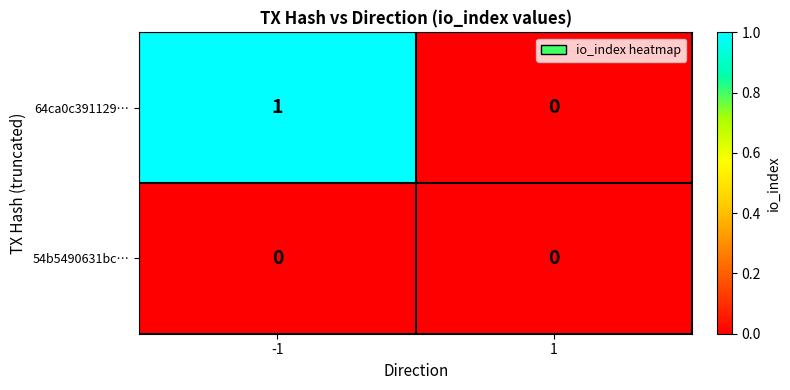

Is it true that 64ca0c391129… equals -1 at 1?

False